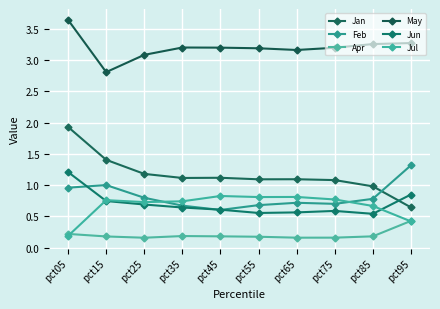

Count the number of data series in this chart.

6